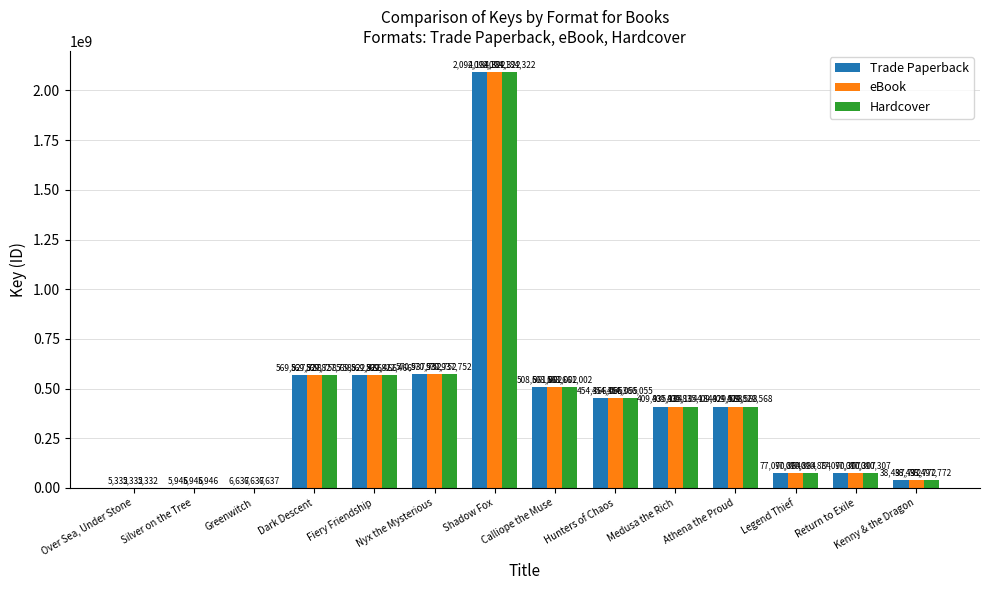

The value of Trade Paperback at Shadow Fox is 1128849706. True or false?

False